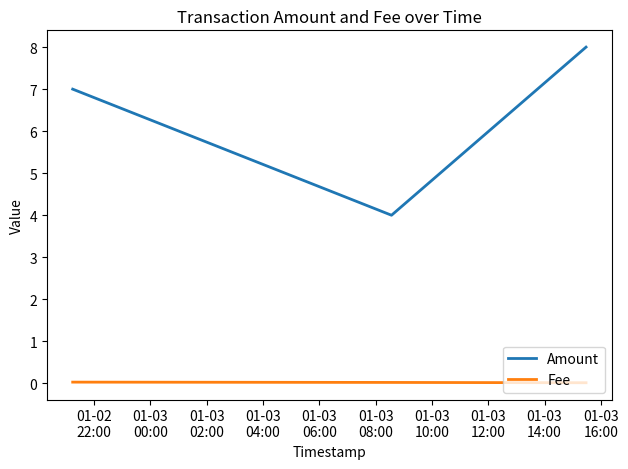

Rank the series by their average value, from lowest to highest.

Fee, Amount